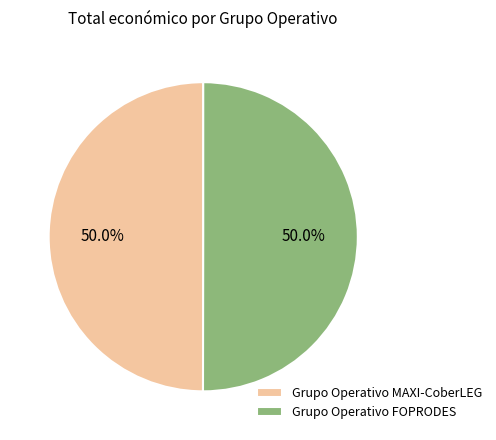

Approximately how many times larger is the value at Grupo Operativo MAXI-CoberLEG compared to Grupo Operativo FOPRODES?

1.0